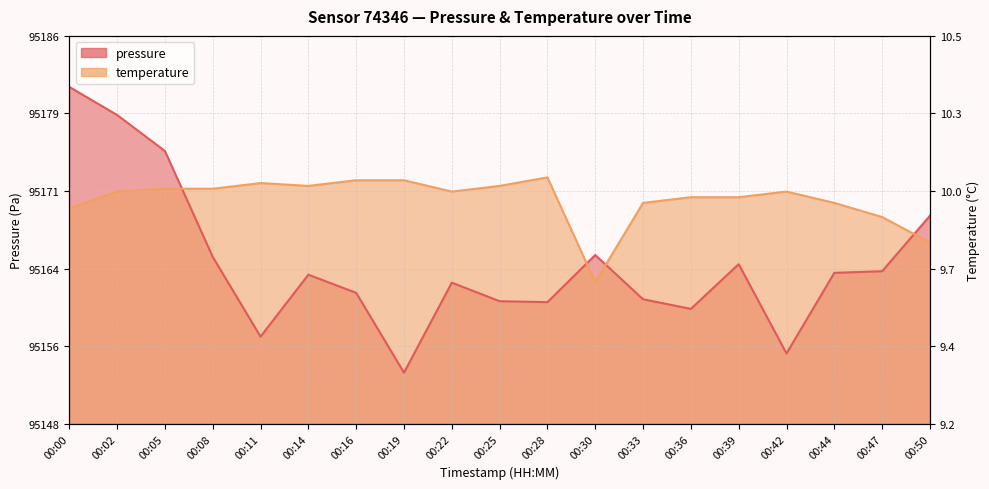

The value of pressure at 00:50 is 95168.7. True or false?

True